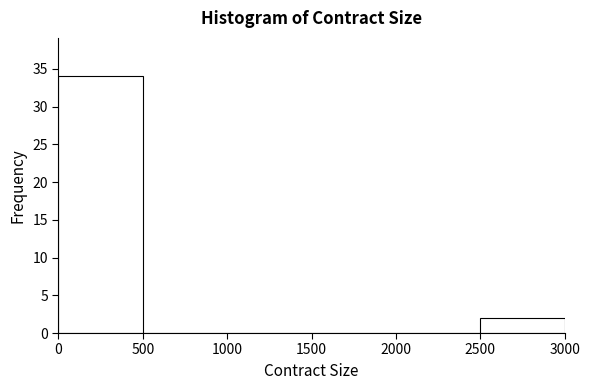

Over which range of the x-axis is the bar tallest?

0 to 500